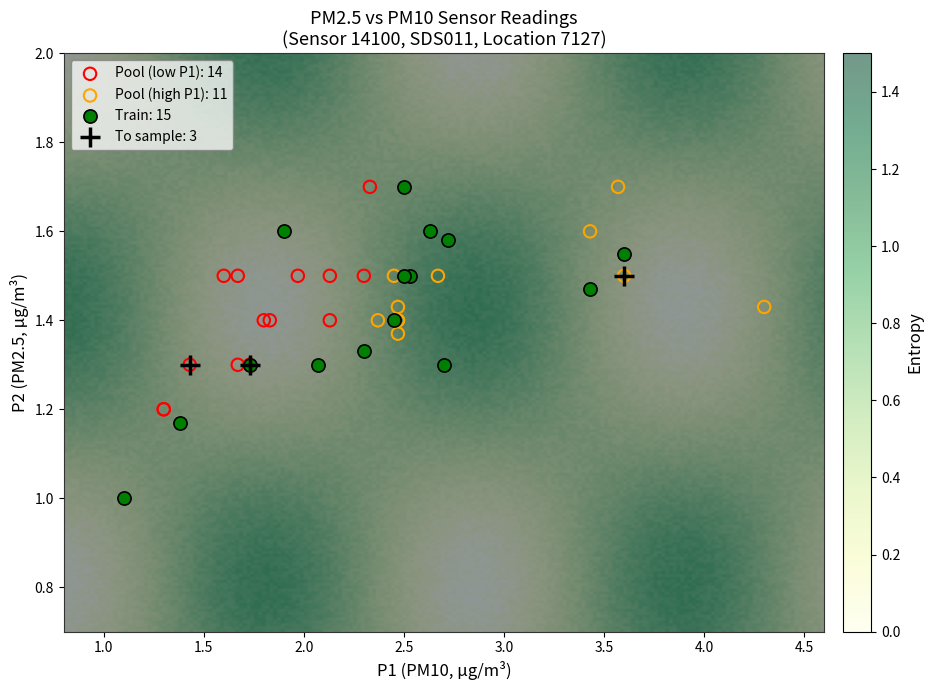

Which series contains the lowest Y value?

Train: 15